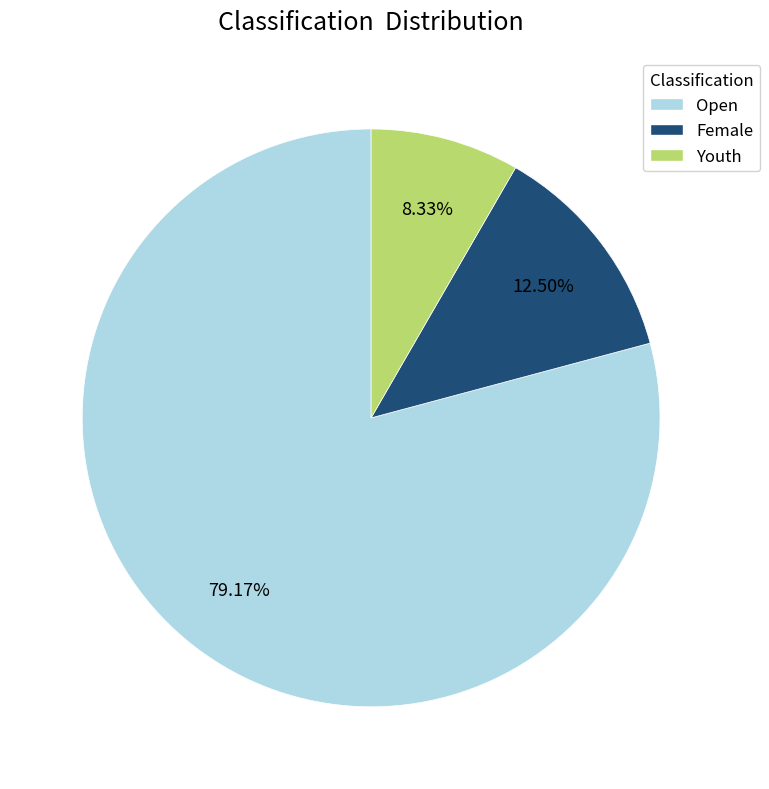

Rank the categories by value from lowest to highest.

Youth, Female, Open